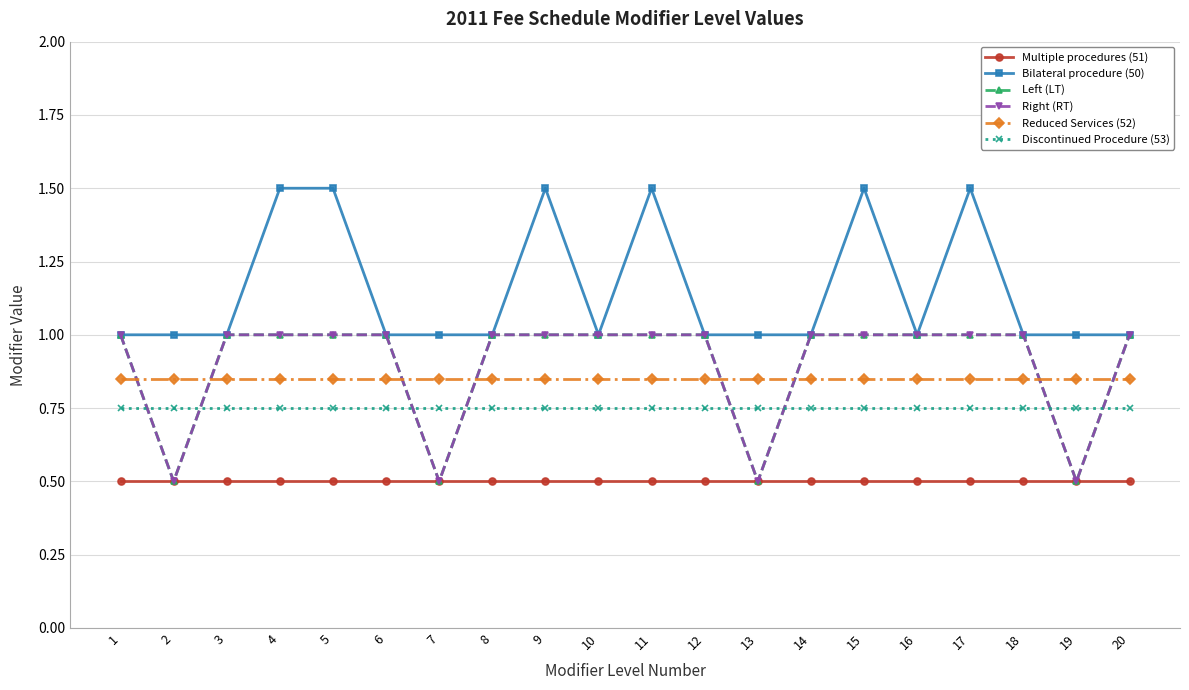

At which category does Bilateral procedure (50) reach its first local valley?

10